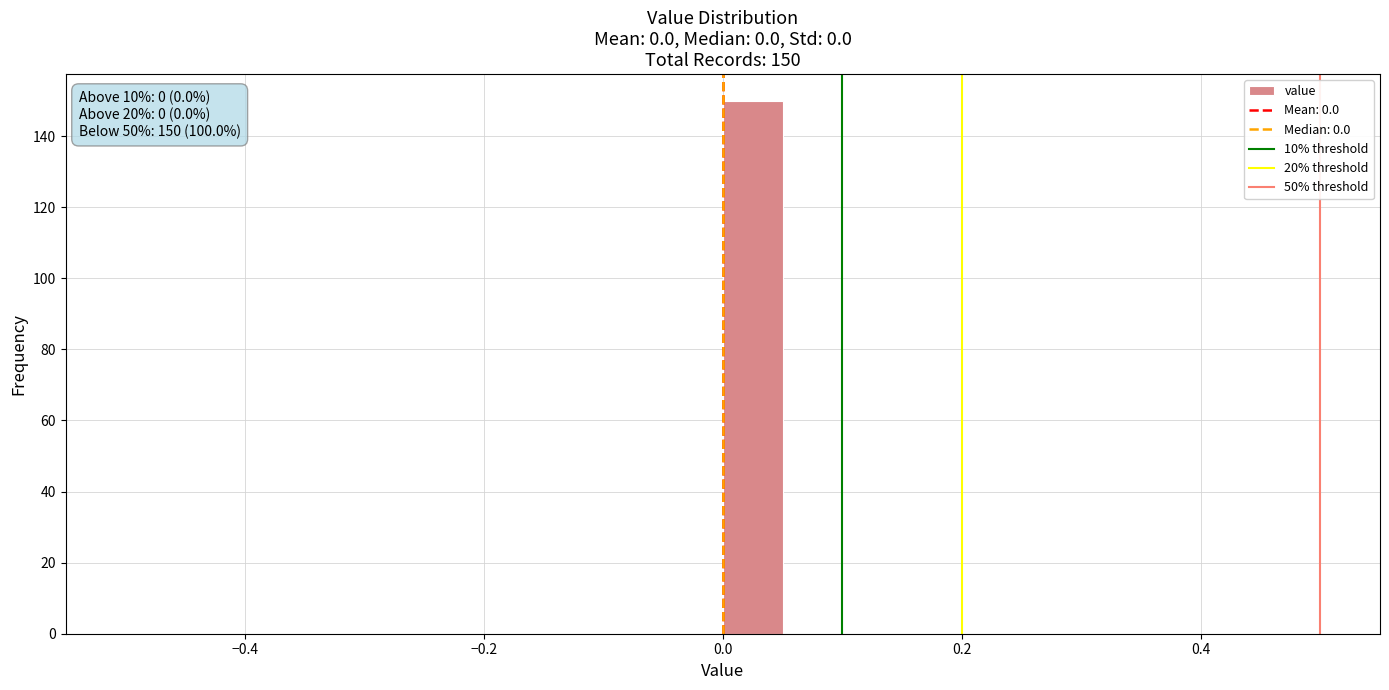

Around what value on the x-axis is the tallest bar? Give the approximate position of its centre, as read against the axis.

0.02